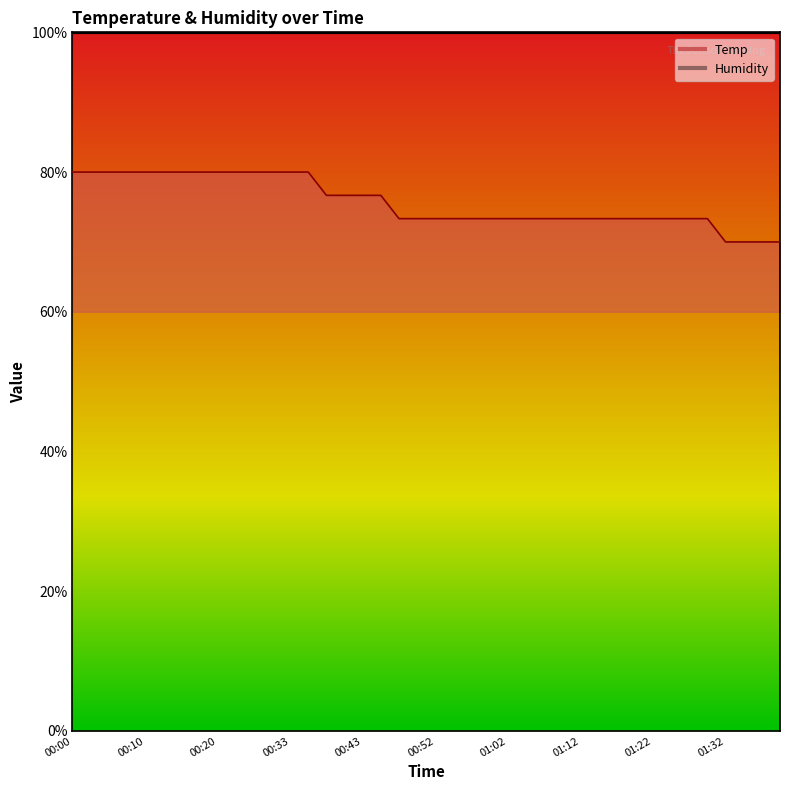

Reading left to right, list all the values displayed in this chart.

80.0	80.0	80.0	80.0	80.0	80.0	80.0	80.0	80.0	80.0	80.0	80.0	80.0	80.0	76.7	76.7	76.7	76.7	73.3	73.3	73.3	73.3	73.3	73.3	73.3	73.3	73.3	73.3	73.3	73.3	73.3	73.3	73.3	73.3	73.3	73.3	70.0	70.0	70.0	70.0